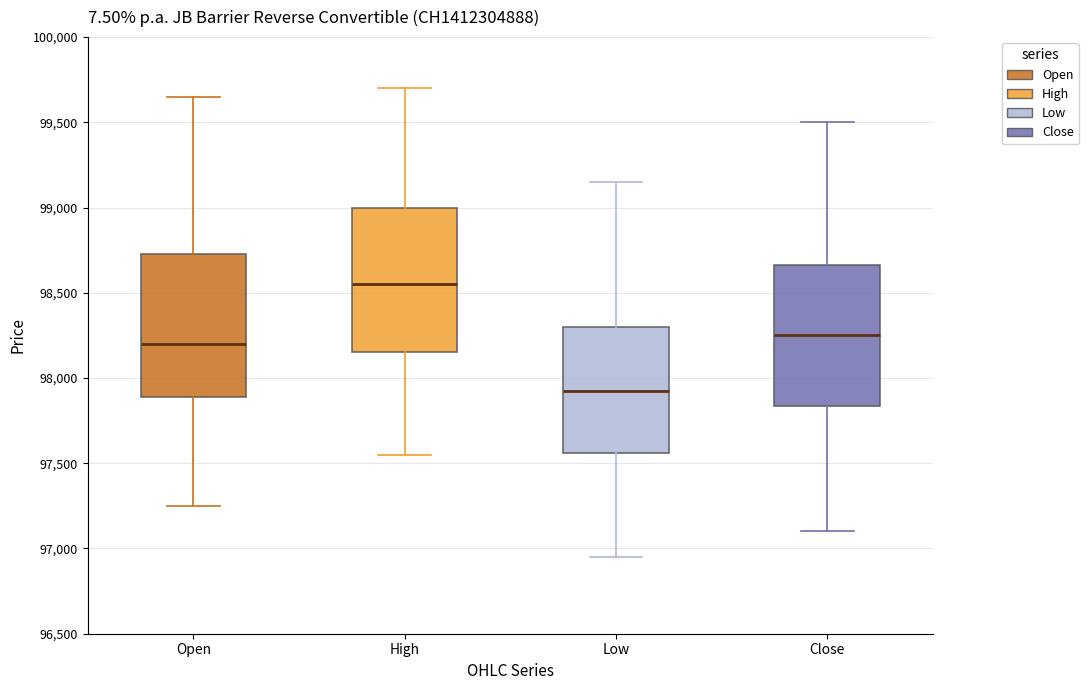

Reading left to right, read every box against the y-axis: the position of its median line, the range the box covers, and the ends of its whiskers. The values are not printed on the chart, so give them approximately, as read against the axis.

Open: median 98200, box 97900 to 98750, whiskers 97250 to 99650
High: median 98550, box 98150 to 99000, whiskers 97550 to 99700
Low: median 97950, box 97550 to 98300, whiskers 96950 to 99150
Close: median 98250, box 97850 to 98650, whiskers 97100 to 99500